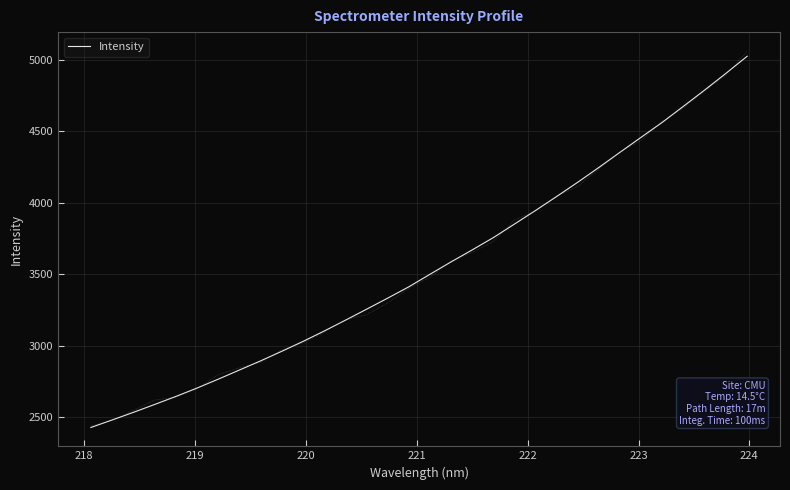

What is the lowest value of the Intensity series?

2428.0